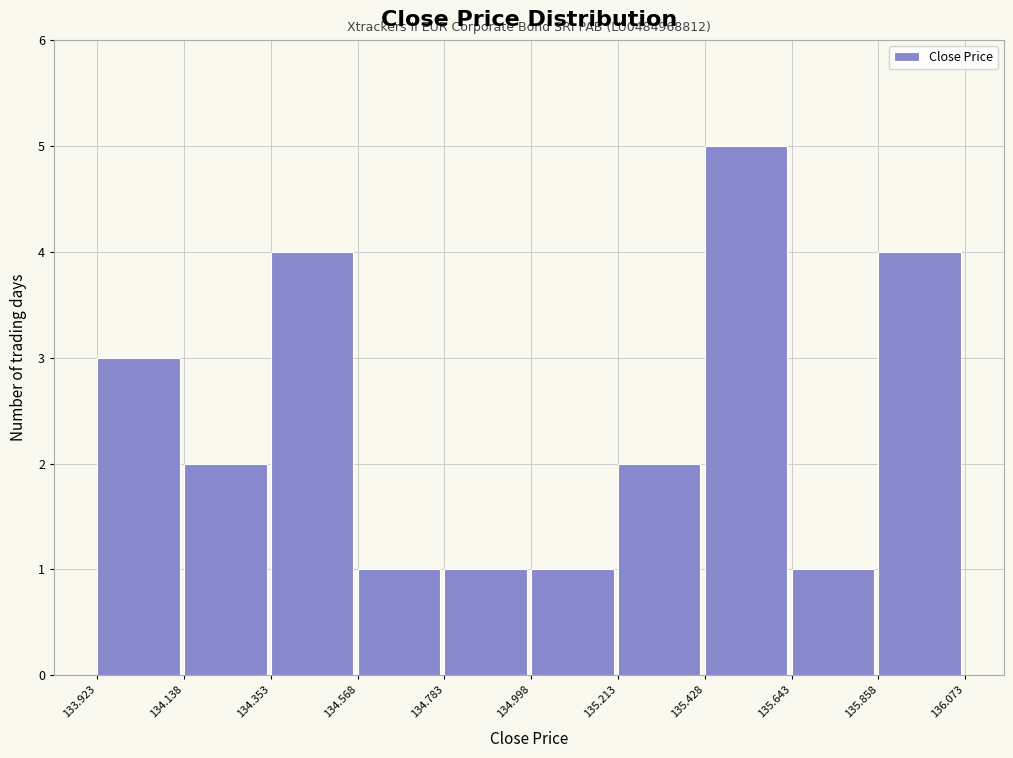

Which range on the x-axis has the tallest bar?

135.428 to 135.643